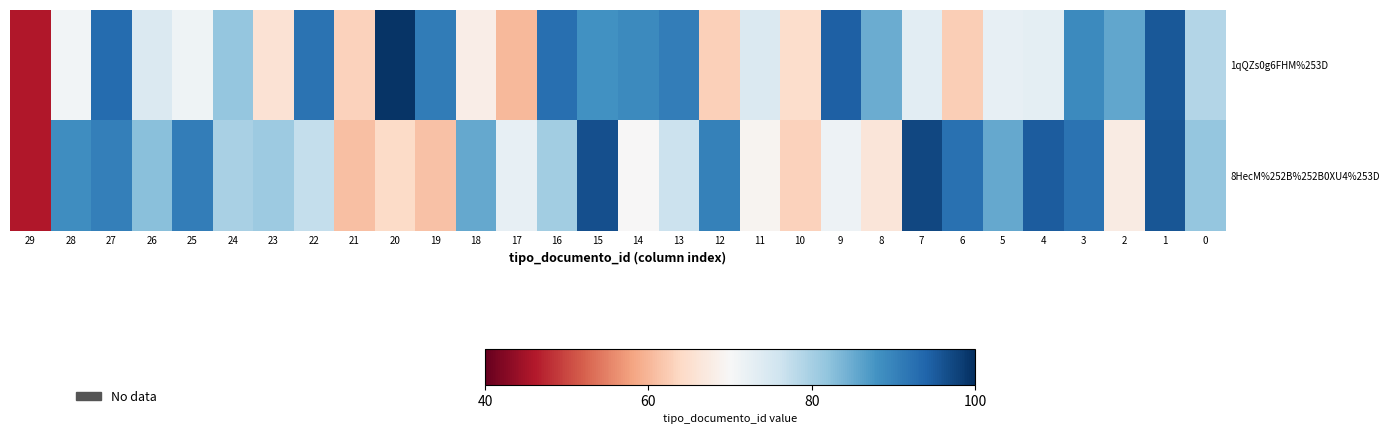

Between 22 and 11, which series saw the biggest shift?

1qQZs0g6FHM%253D